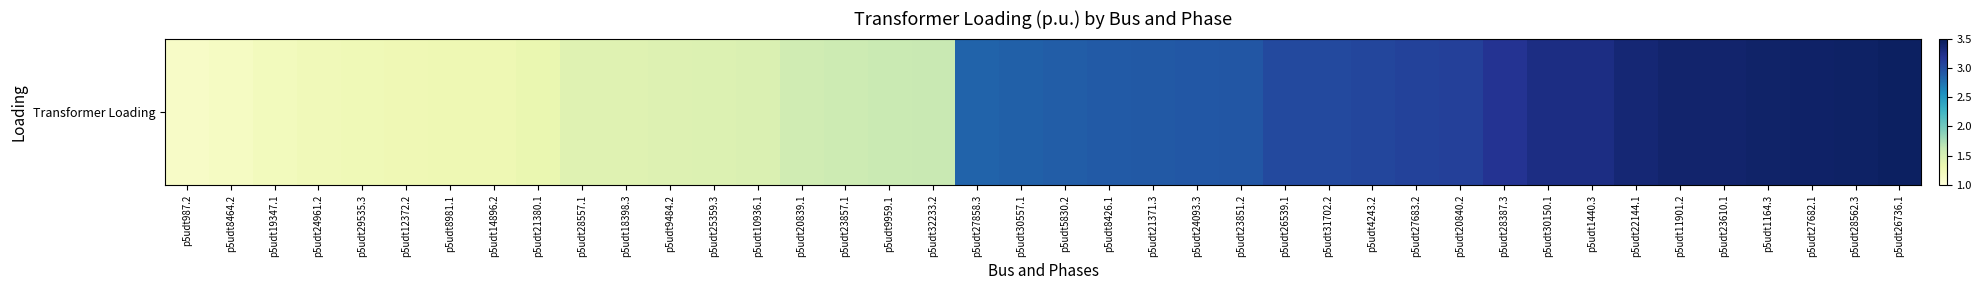

The value at p5udt27682.1 is 3.4. True or false?

True